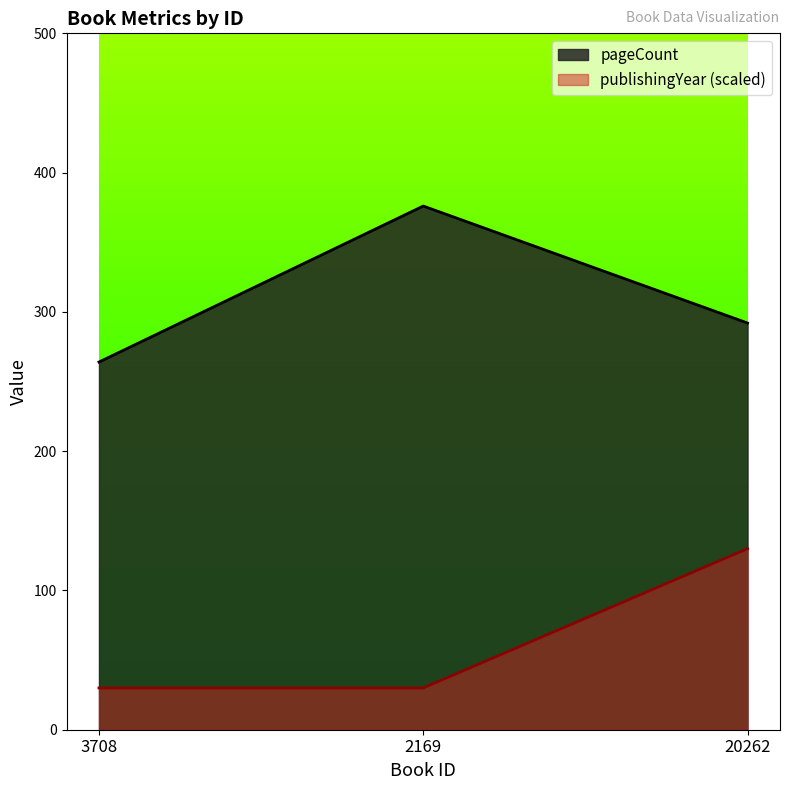

Does the chart have visible grid lines?

No